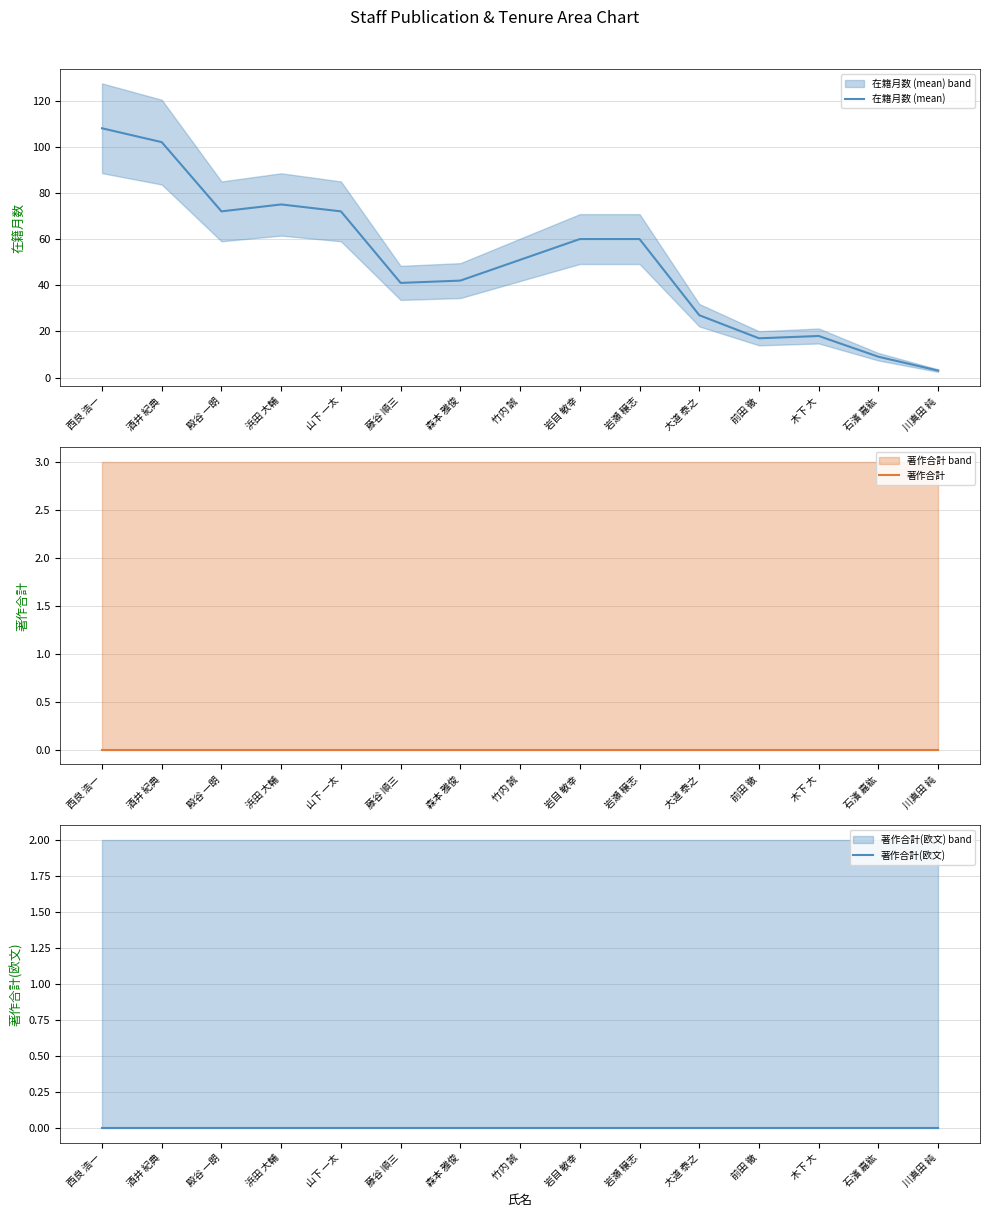

Between 西良 浩一 and 竹内 誠, which is larger?

西良 浩一